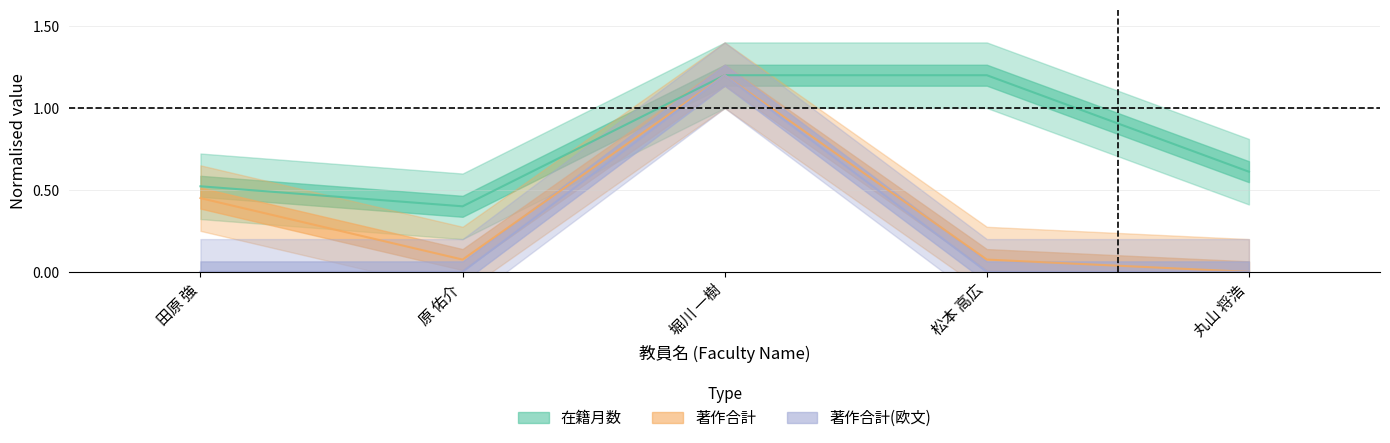

What is the label of the 5th point from the left?

丸山 将浩